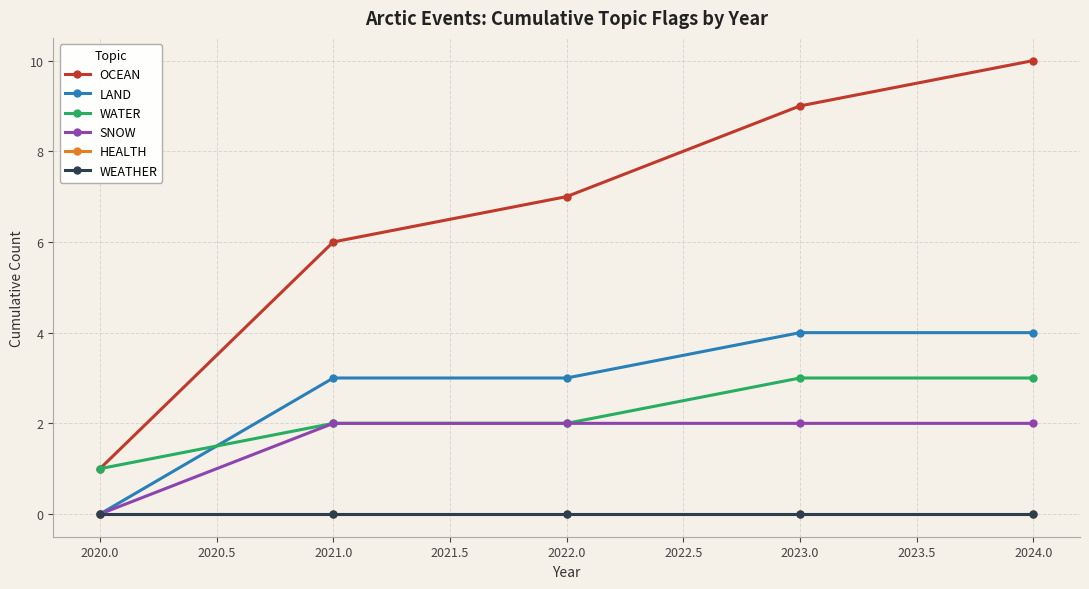

Which series has the widest spread of values?

OCEAN